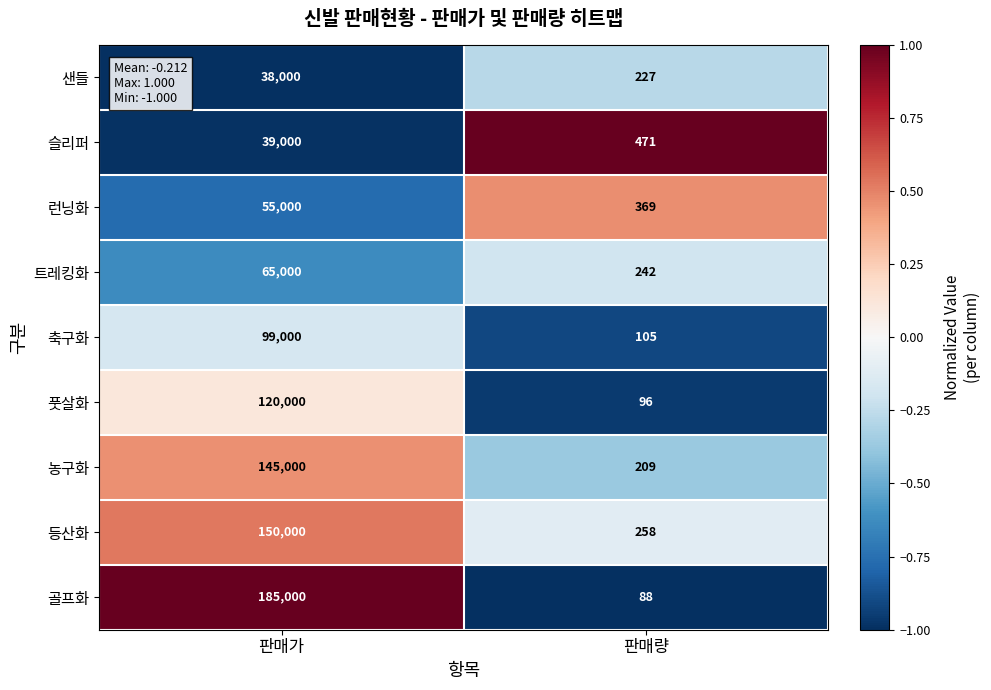

At which category is the sum across all series the highest?

판매가